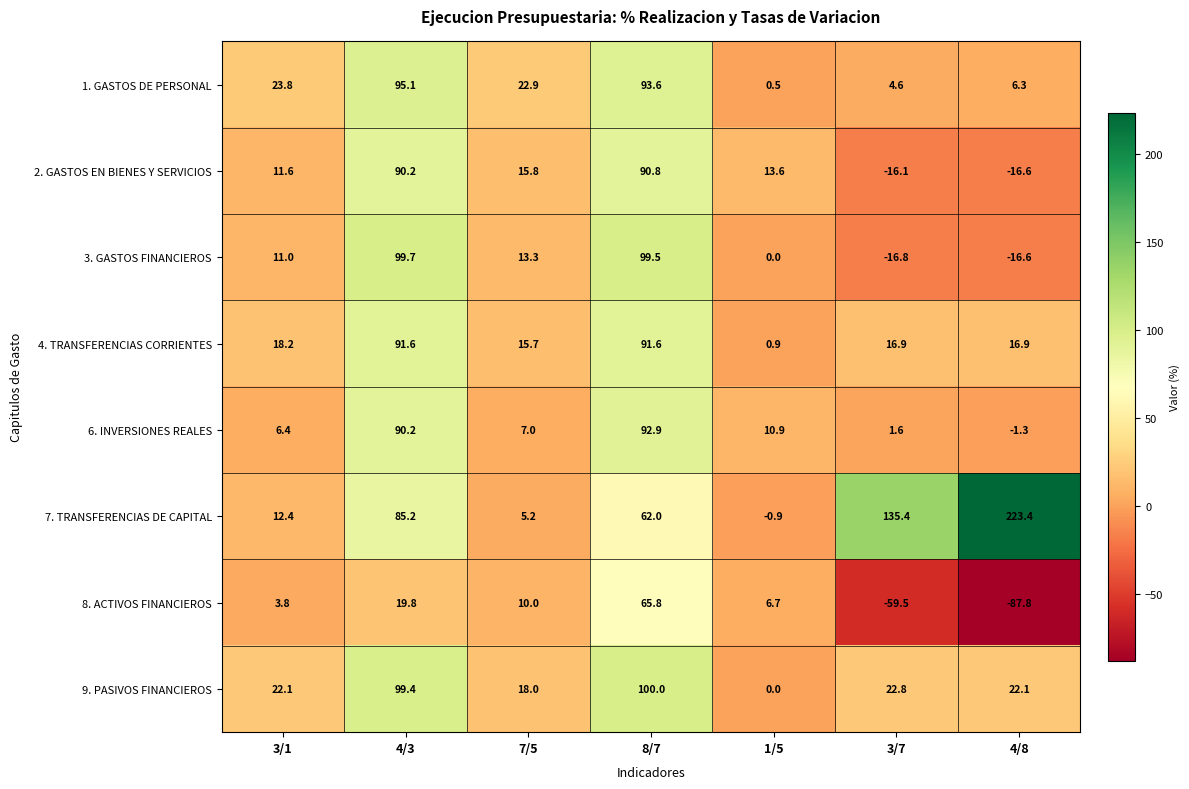

At which category is the sum across all series the highest?

8/7